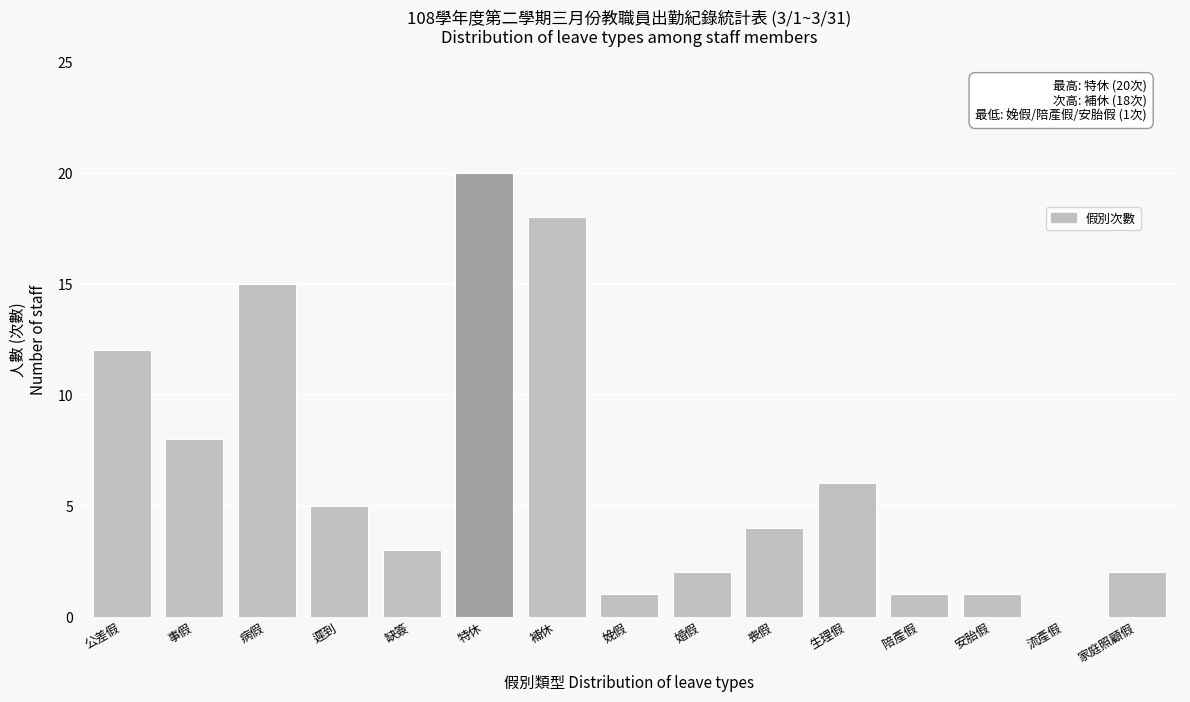

Reading right to left, list all the values displayed in this chart.

家庭照顧假=2	流產假=0	安胎假=1	陪產假=1	生理假=6	喪假=4	婚假=2	娩假=1	補休=18	特休=20	缺簽=3	遲到=5	病假=15	事假=8	公差假=12